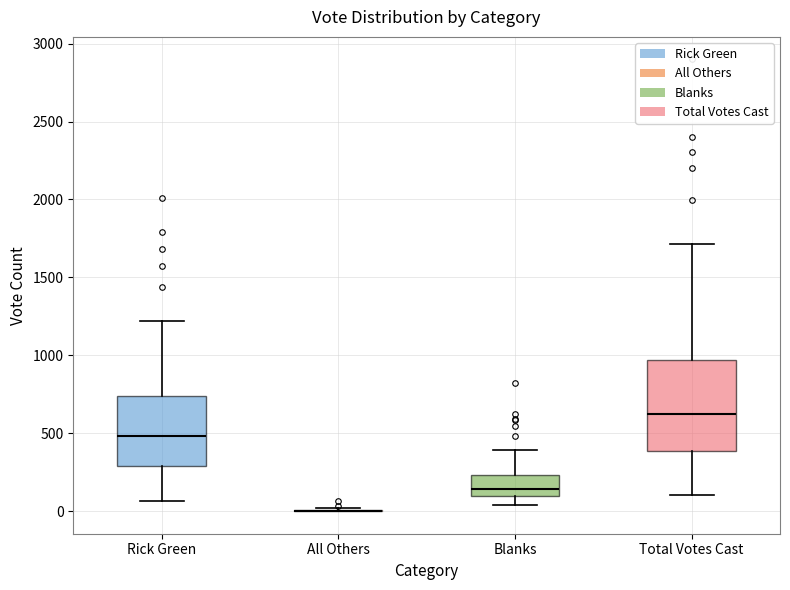

Where does the lower whisker of the box for Blanks end on the y-axis? The values are not printed on the chart, so give them approximately, as read against the axis.

50